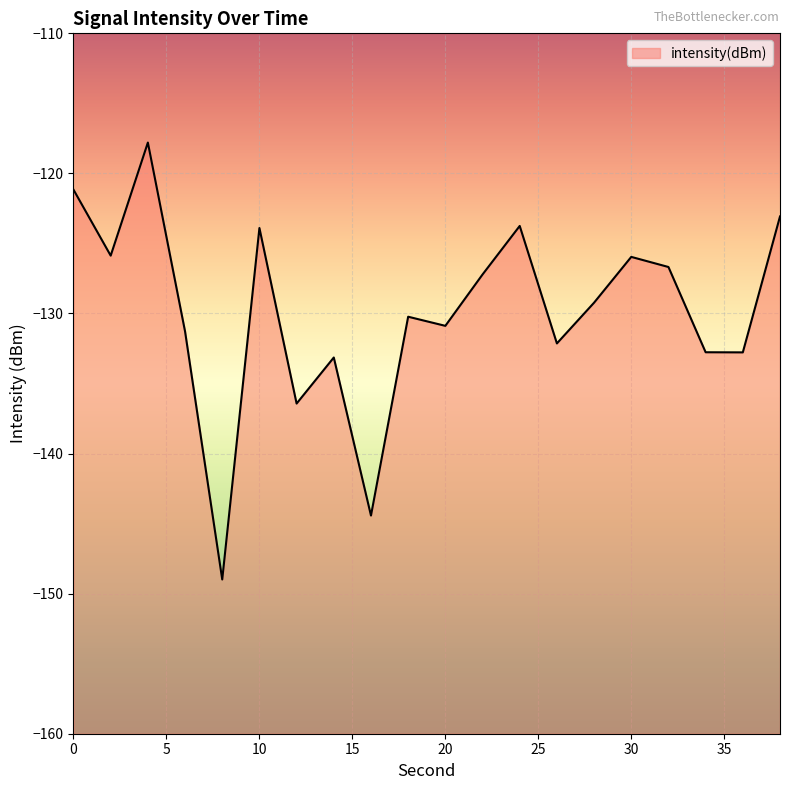

True or false: there are more than 0 points higher than both neighbors.

True